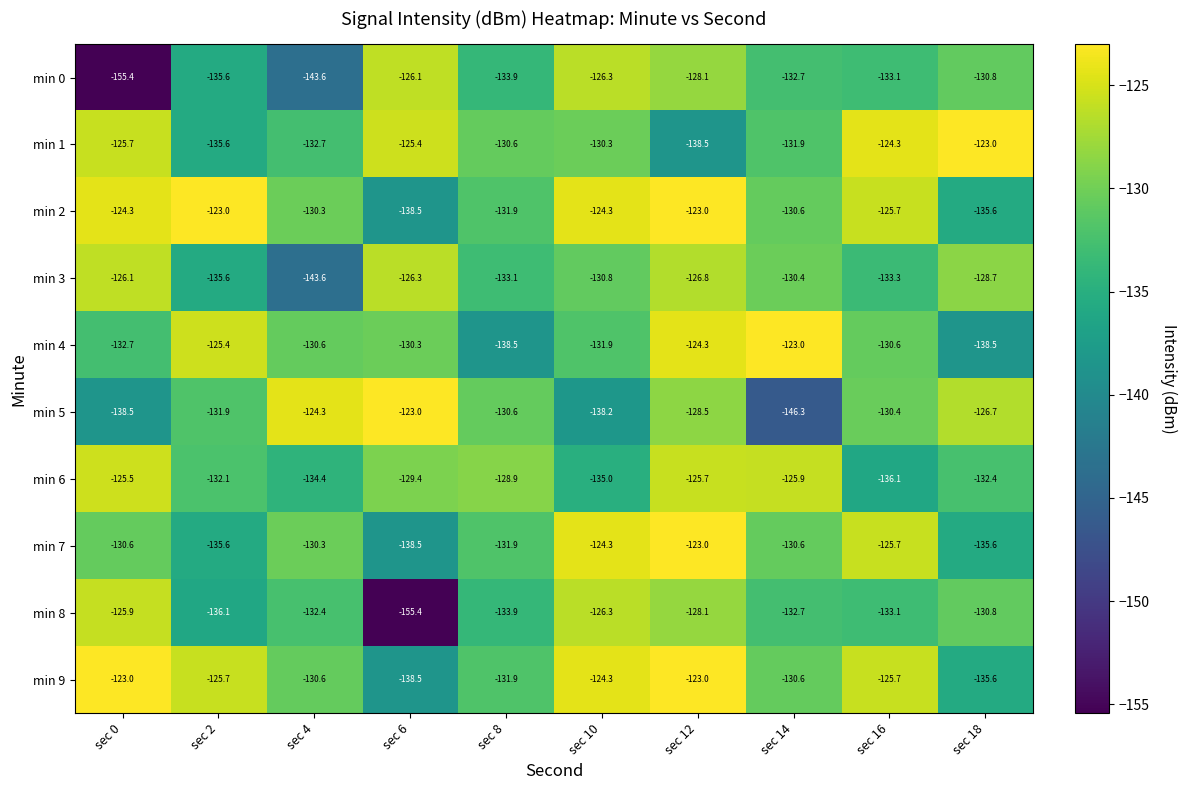

Is it true that min 2 equals -123.0 at sec 12?

True